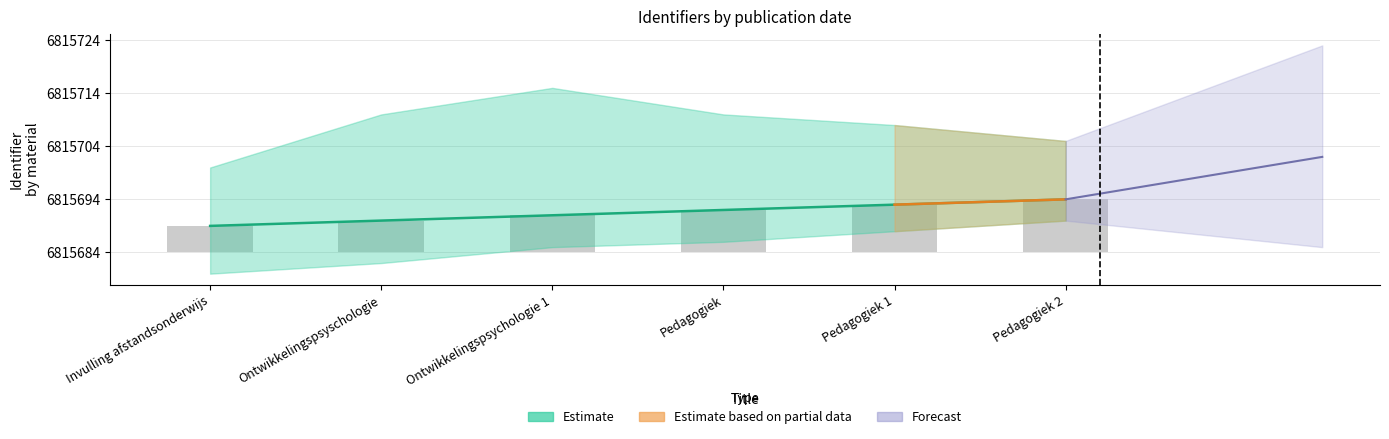

Rank the categories by value from highest to lowest.

Pedagogiek 2, Pedagogiek 1, Pedagogiek, Ontwikkelingspsychologie 1, Ontwikkelingspsyschologie, Invulling afstandsonderwijs